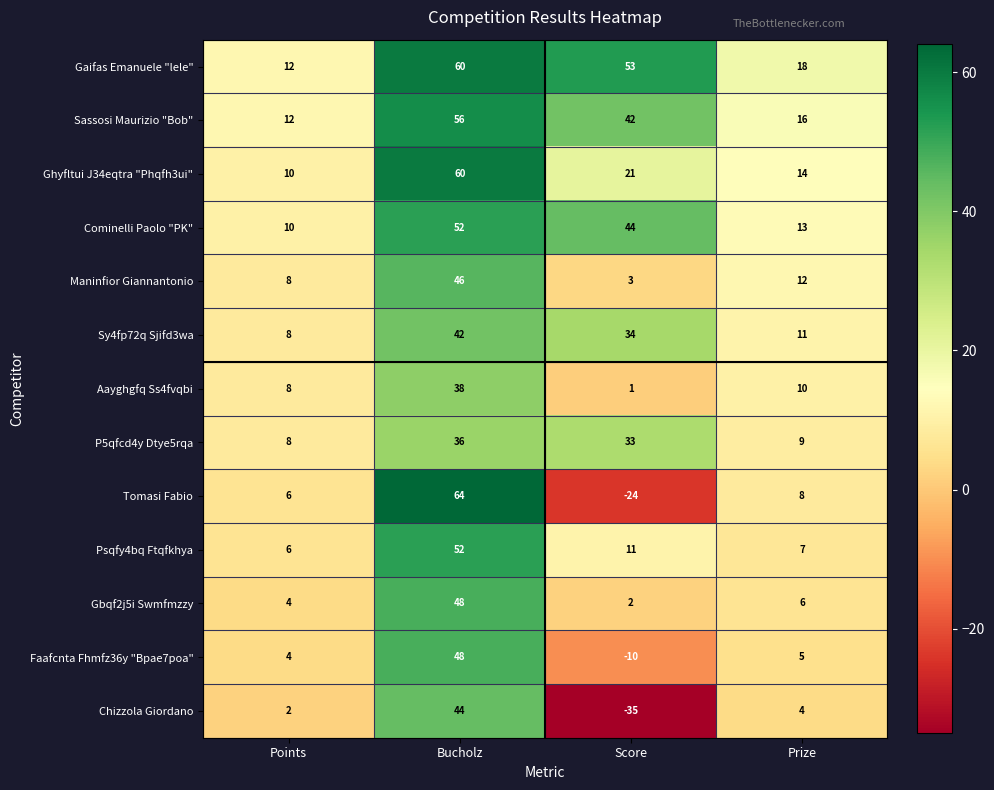

Rank the categories by Sy4fp72q Sjifd3wa value from lowest to highest.

Points, Prize, Score, Bucholz